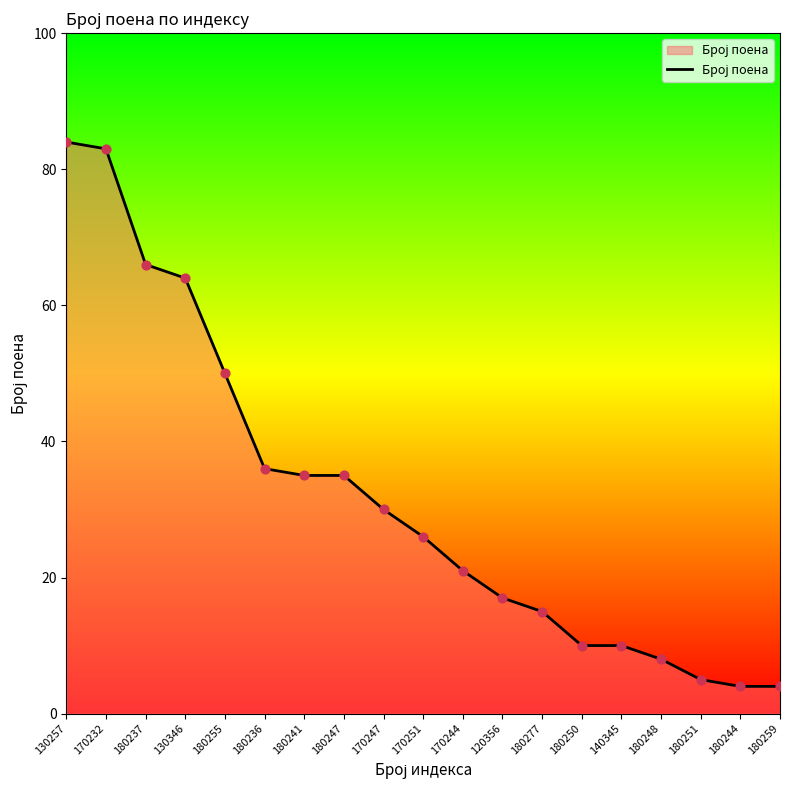

What is the ratio of the value at 180277 to the value at 130346?

0.2